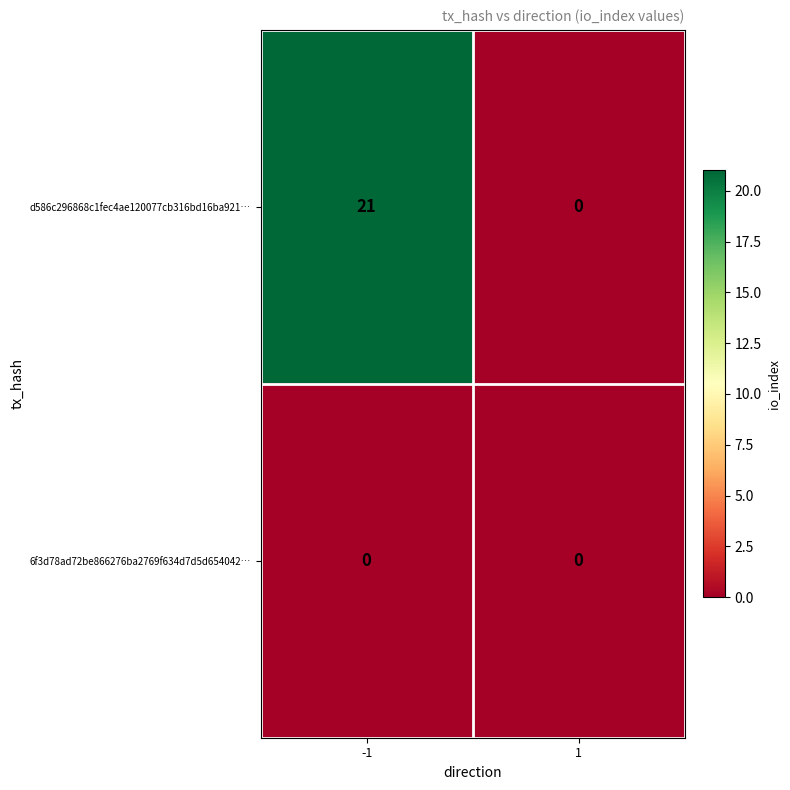

What is the total value across all series at -1?

21